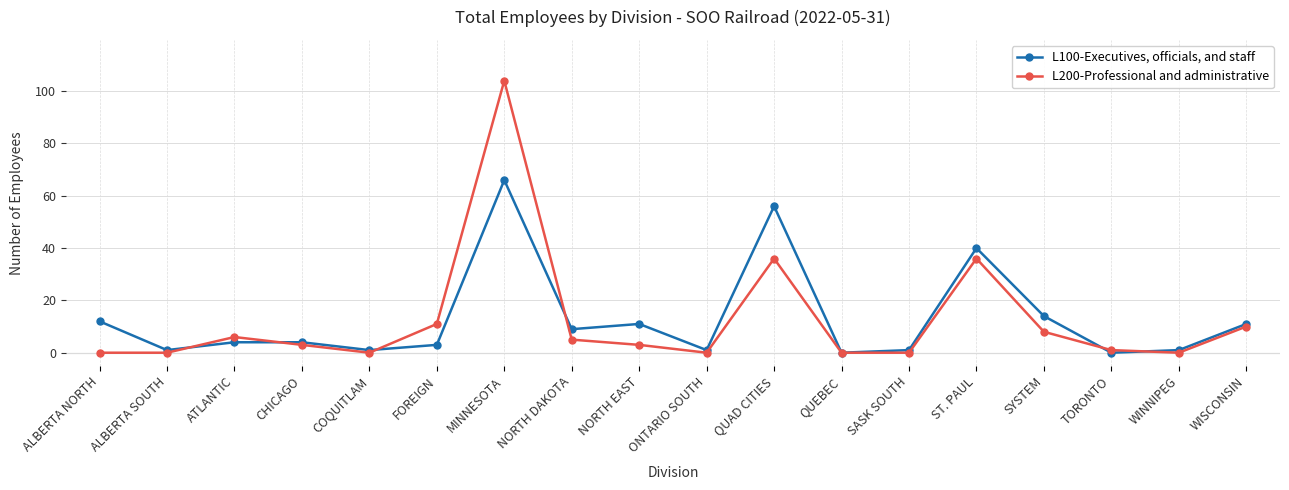

Where do L100-Executives, officials, and staff and L200-Professional and administrative first cross each other?

ALBERTA SOUTH and ATLANTIC